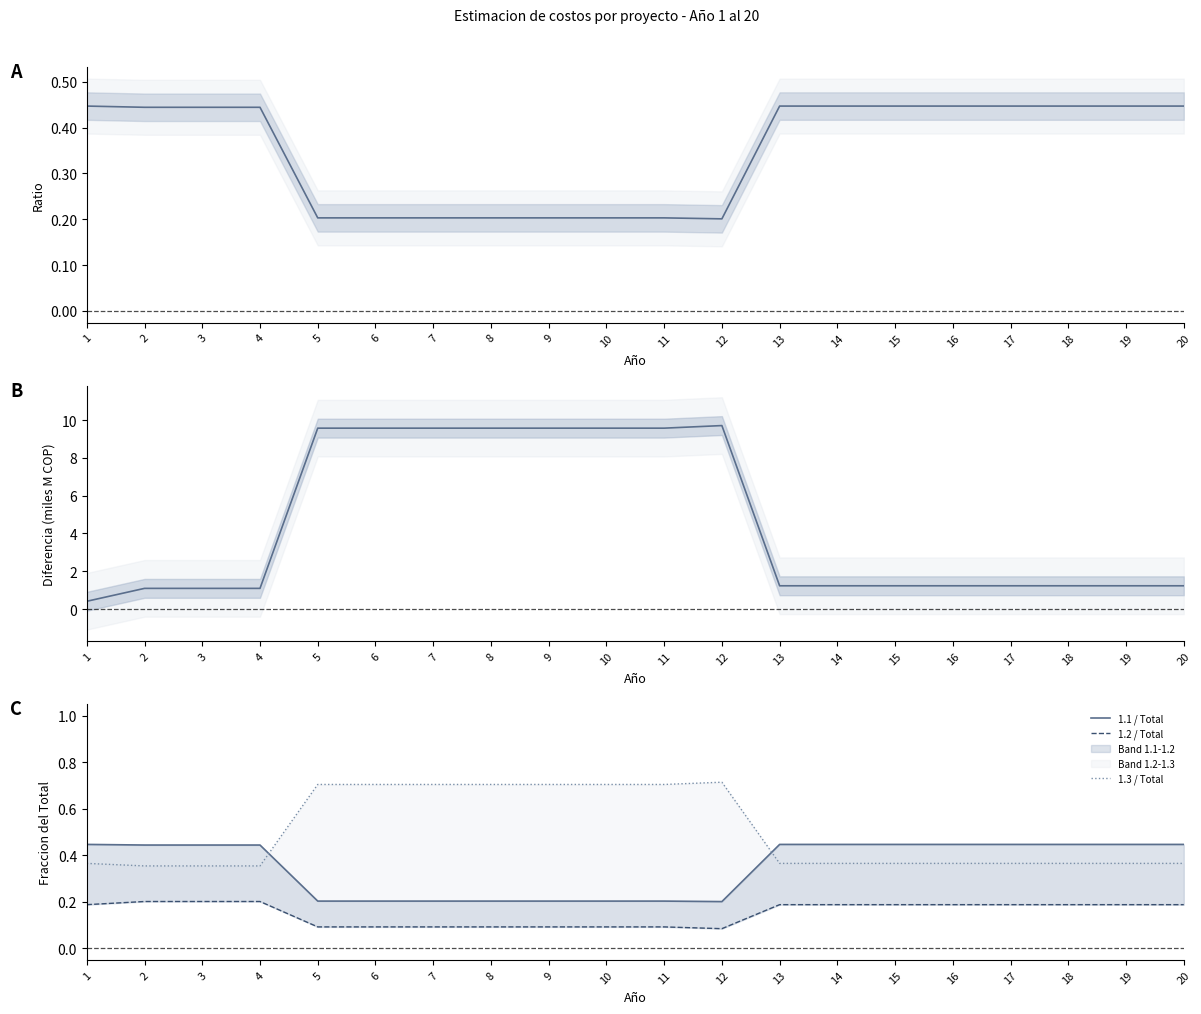

At which category does 1.1 / Total reach its first local valley?

12